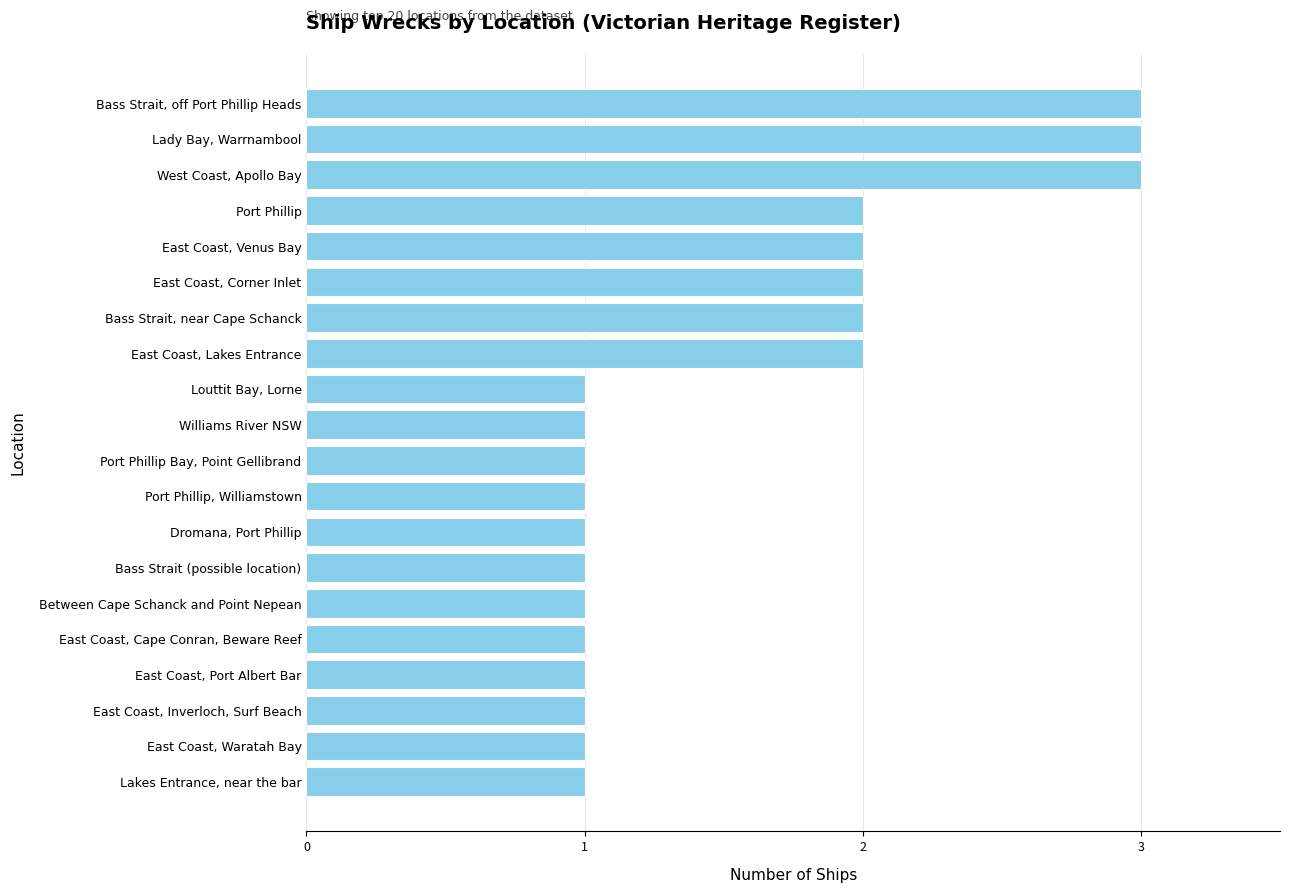

What is the sum of all values?

31